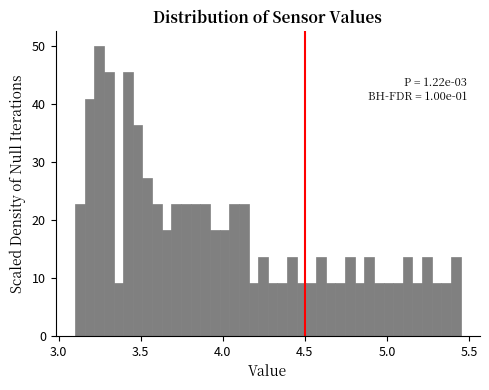

Around what value on the x-axis is the tallest bar? Give the approximate position of its centre, as read against the axis.

3.25